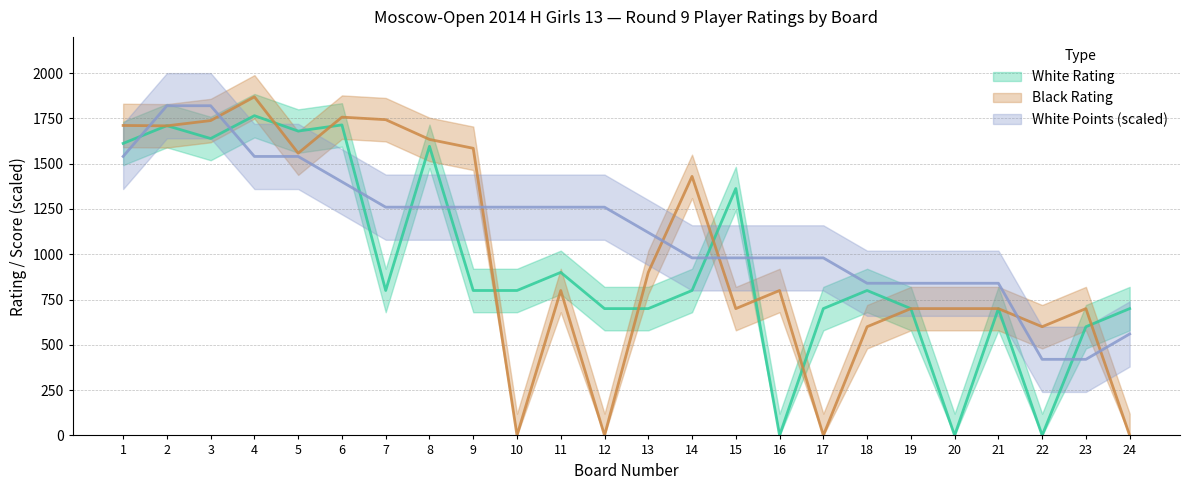

Reading left to right, list all the values displayed in this chart.

White Rating: 1=1612	2=1710	3=1639	4=1765	5=1680	6=1714	7=800	8=1596	9=800	10=800	11=900	12=700	13=700	14=800	15=1363	16=0	17=700	18=800	19=700	20=0	21=700	22=0	23=600	24=700
Black Rating: 1=1711	2=1709	3=1738	4=1869	5=1558	6=1757	7=1743	8=1634	9=1585	10=0	11=800	12=0	13=900	14=1430	15=700	16=800	17=0	18=600	19=700	20=700	21=700	22=600	23=700	24=0
White Points: 1=1540	2=1820	3=1820	4=1540	5=1540	6=1400	7=1260	8=1260	9=1260	10=1260	11=1260	12=1260	13=1120	14=980	15=980	16=980	17=980	18=840	19=840	20=840	21=840	22=420	23=420	24=560